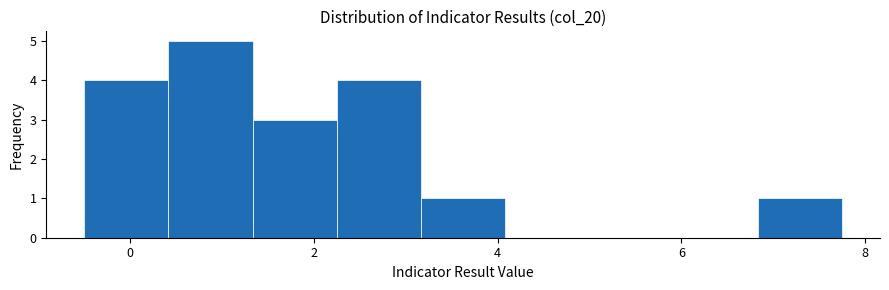

Reading left to right, list every bar in this chart as the range it spans on the x-axis followed by its height. Neither the bar edges nor the heights are printed on the chart, so give them approximately, as read against the axes.

-0.4 to 0.4: 4
0.4 to 1.4: 5
1.4 to 2.2: 3
2.2 to 3.2: 4
3.2 to 4.0: 1
4.0 to 5.0: 0
5.0 to 6.0: 0
6.0 to 6.8: 0
6.8 to 7.8: 1